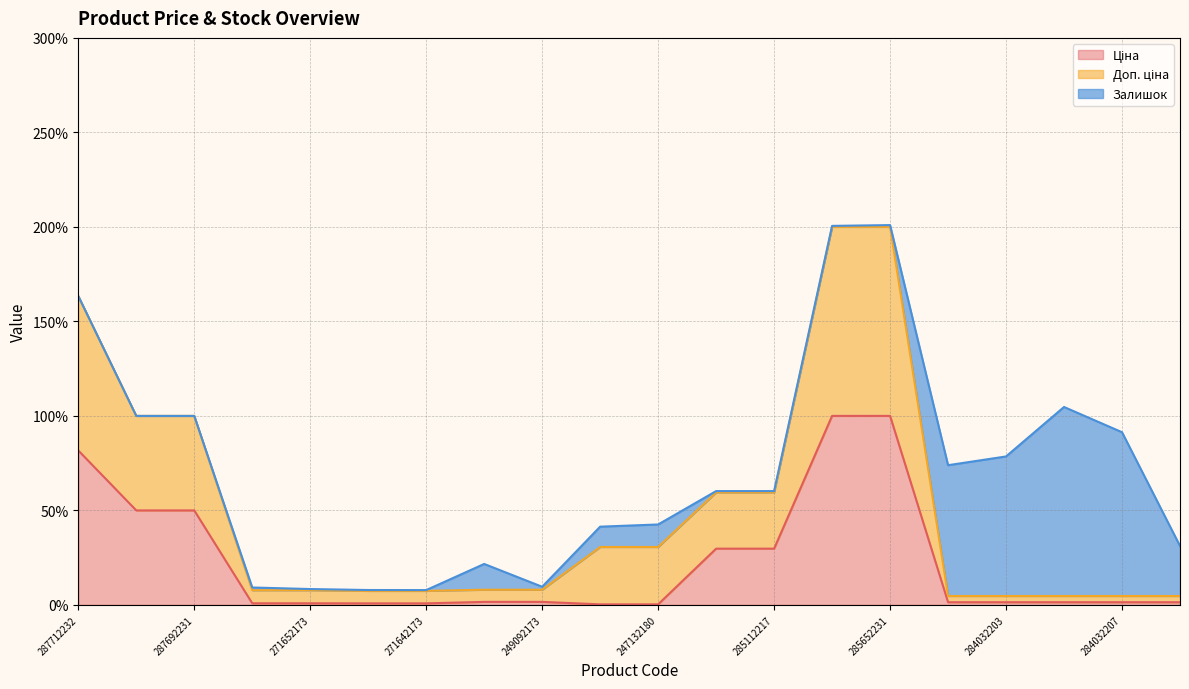

How many lines are shown in the chart?

3